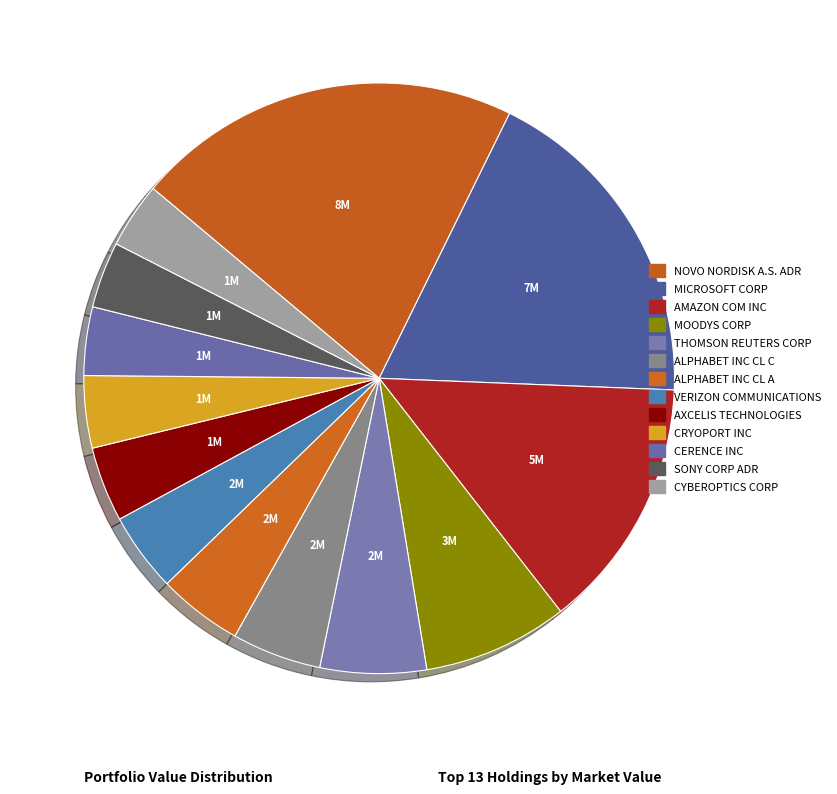

What is the change in value from NOVO NORDISK A.S. ADR to CYBEROPTICS CORP?

-6316000